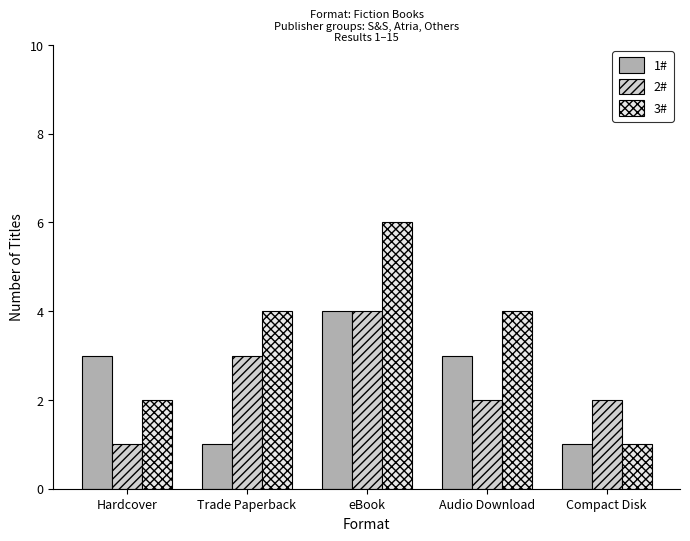

Is it true that 1# equals 1 at Trade Paperback?

True